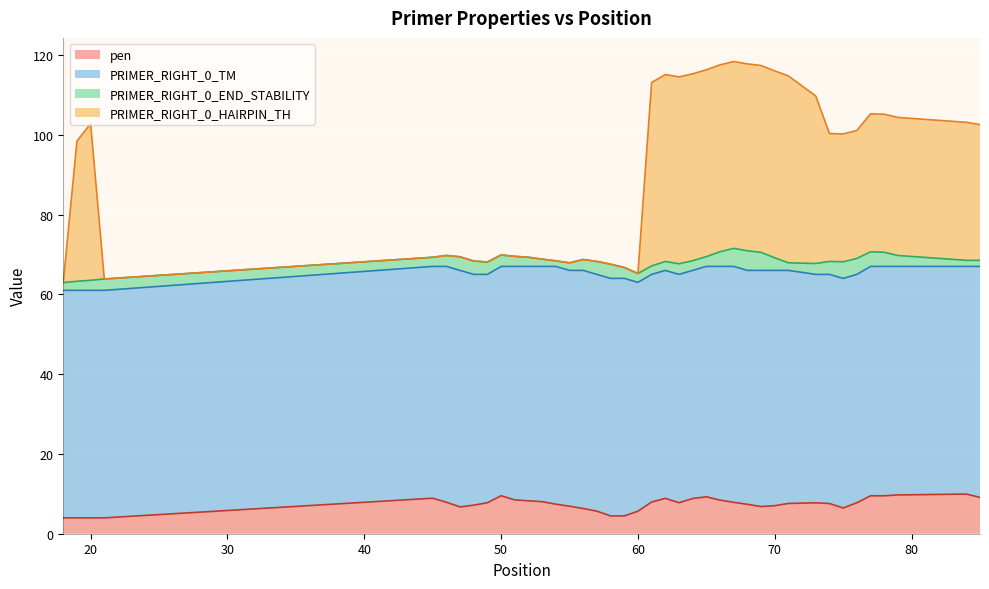

In pen, how many points are higher than both neighbors (excluding endpoints)?

6